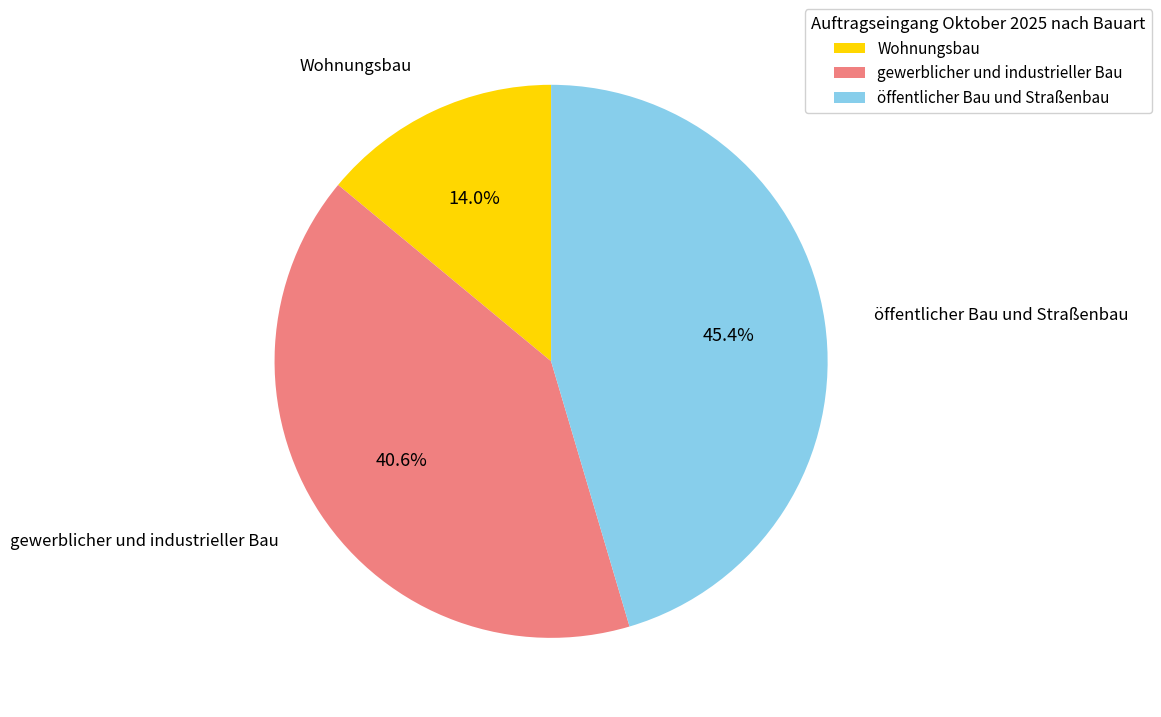

How many slices are in this pie chart?

3